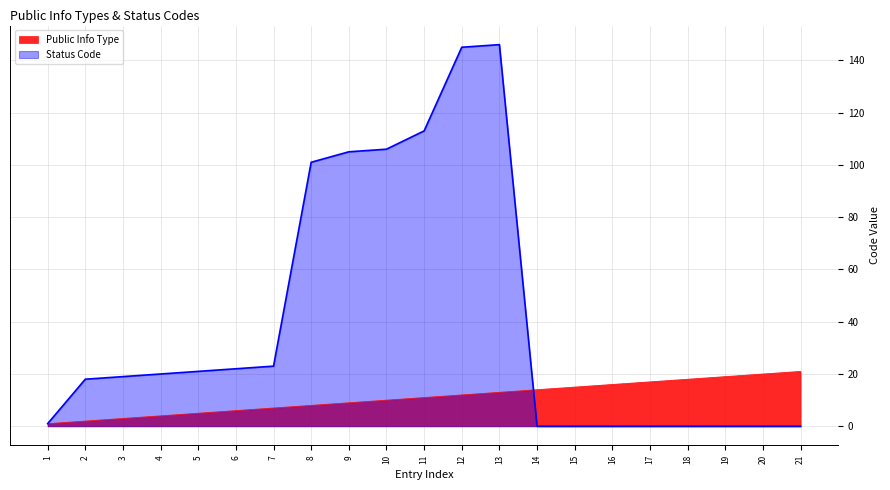

Between 3 and 21, which series saw the biggest shift?

Status Code